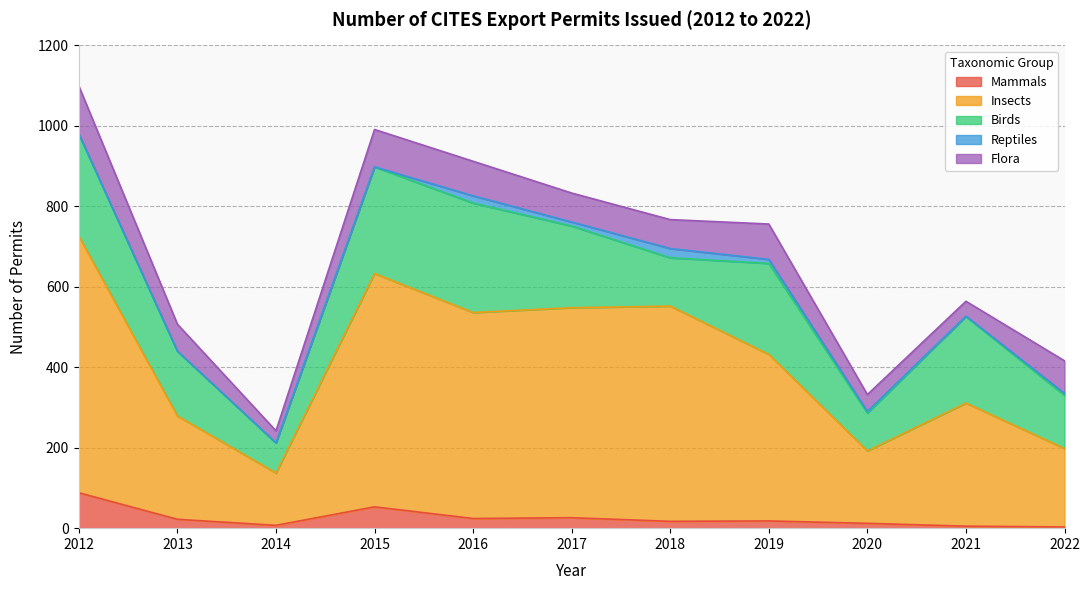

Reading left to right, extract all data points from this chart.

Mammals: 2012=88	2013=22	2014=7	2015=53	2016=24	2017=26	2018=17	2019=18	2020=12	2021=5	2022=3
Insects: 2012=638	2013=257	2014=130	2015=580	2016=512	2017=522	2018=535	2019=414	2020=180	2021=306	2022=195
Birds: 2012=254	2013=161	2014=75	2015=265	2016=272	2017=203	2018=120	2019=226	2020=94	2021=215	2022=132
Reptiles: 2012=0	2013=0	2014=0	2015=0	2016=18	2017=10	2018=23	2019=10	2020=4	2021=1	2022=5
Flora: 2012=119	2013=67	2014=30	2015=93	2016=86	2017=72	2018=72	2019=88	2020=42	2021=37	2022=81